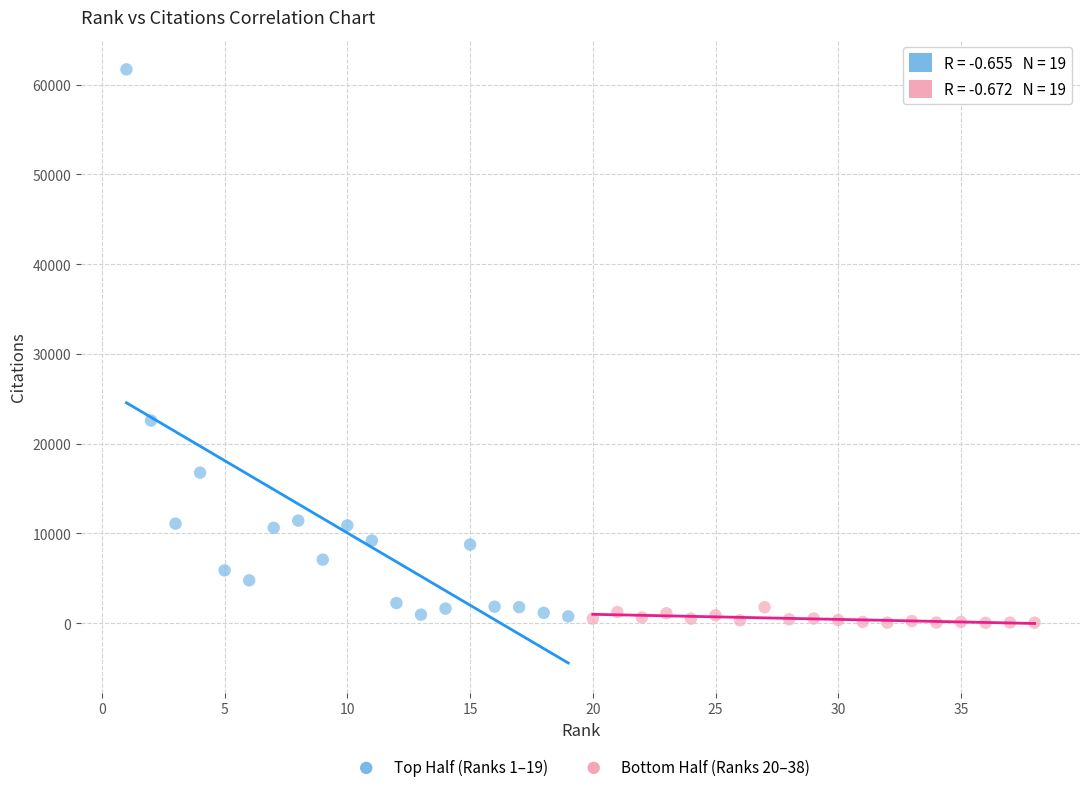

Which series reaches the maximum Y coordinate?

Top Half (Ranks 1–19)